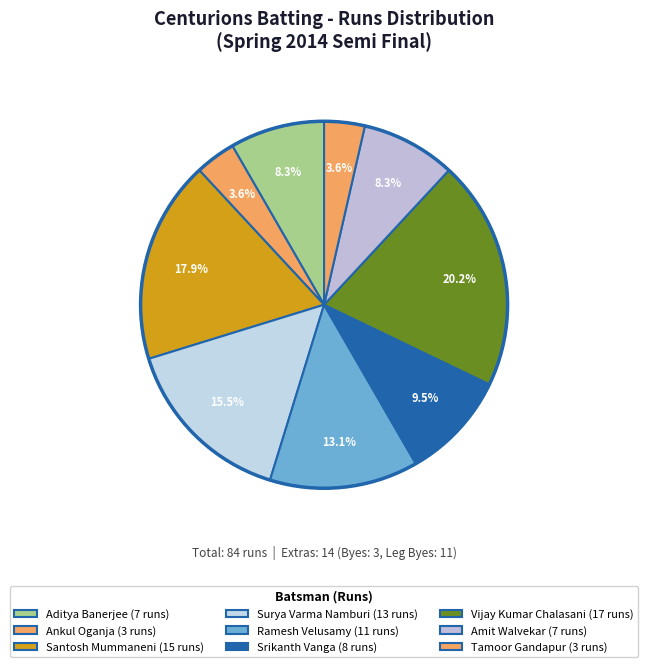

Is there any slice that represents more than half of the pie?

No